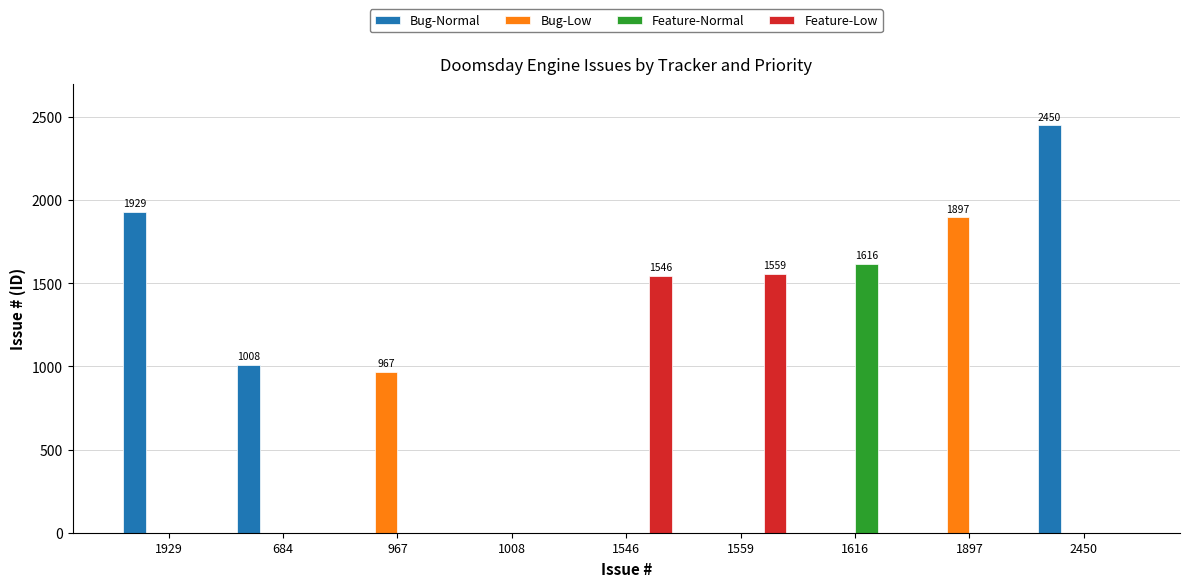

Which series has the largest range (max minus min)?

Bug-Normal